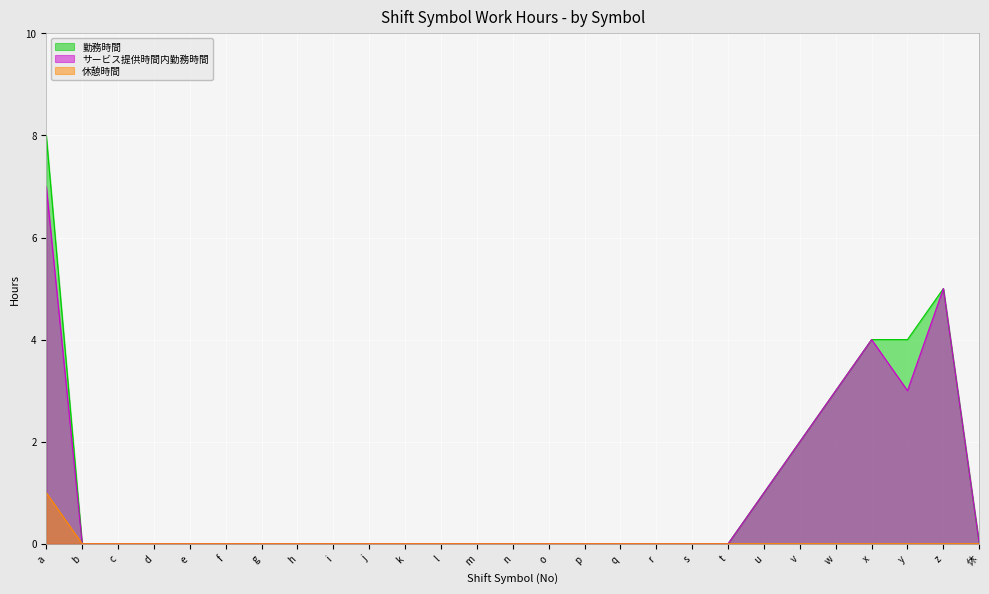

Reading left to right, what are all the values shown in this chart?

勤務時間: a=8	b=0	c=0	d=0	e=0	f=0	g=0	h=0	i=0	j=0	k=0	l=0	m=0	n=0	o=0	p=0	q=0	r=0	s=0	t=0	u=1	v=2	w=3	x=4	y=4	z=5	休=0
サービス提供時間内勤務時間: a=7	b=0	c=0	d=0	e=0	f=0	g=0	h=0	i=0	j=0	k=0	l=0	m=0	n=0	o=0	p=0	q=0	r=0	s=0	t=0	u=1	v=2	w=3	x=4	y=3	z=5	休=0
休憩時間: a=1	b=0	c=0	d=0	e=0	f=0	g=0	h=0	i=0	j=0	k=0	l=0	m=0	n=0	o=0	p=0	q=0	r=0	s=0	t=0	u=0	v=0	w=0	x=0	y=0	z=0	休=0